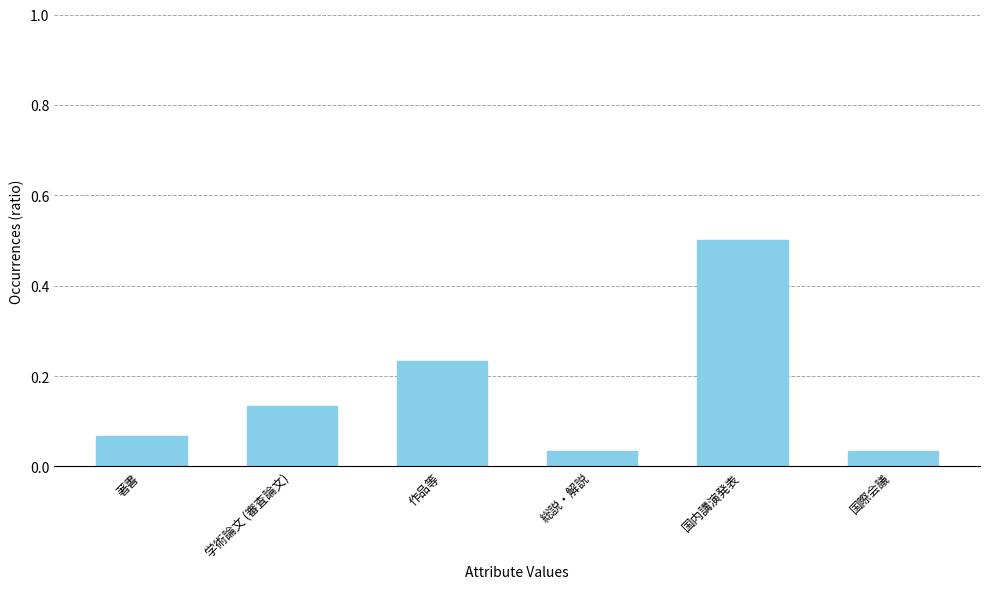

What is the difference between the maximum and second lowest values?

0.5